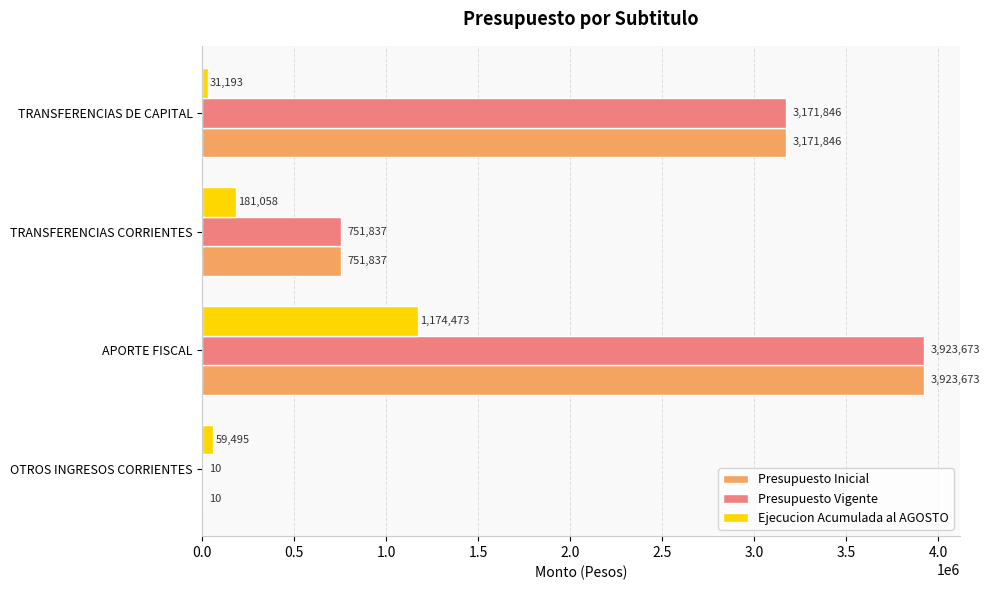

Which category has the highest value in the Presupuesto Inicial series?

APORTE FISCAL